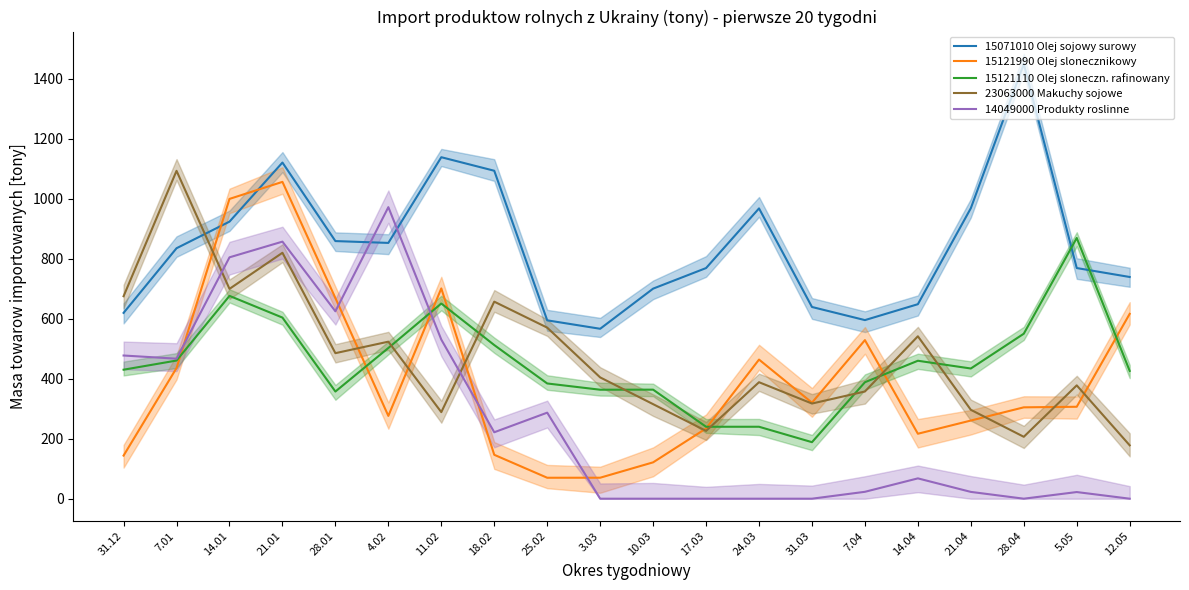

How many series are shown in this chart?

5